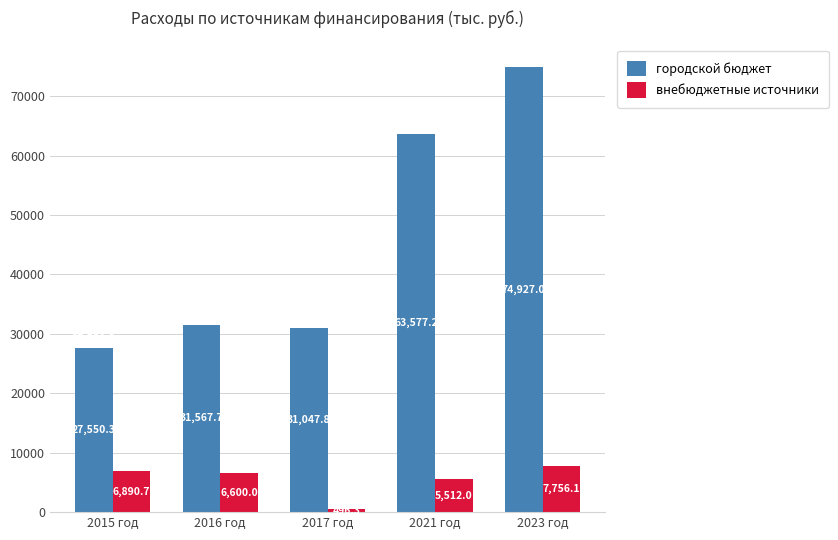

At which label is внебюджетные источники closest to 4126?

2021 год